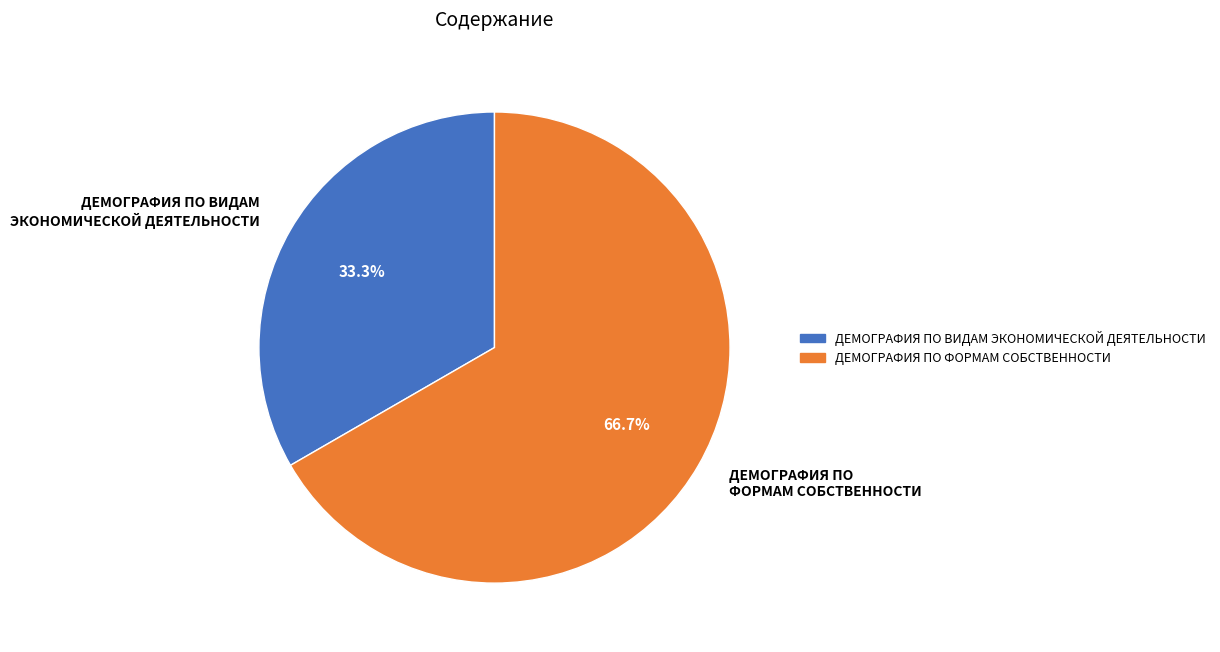

How many slices are in this pie chart?

2